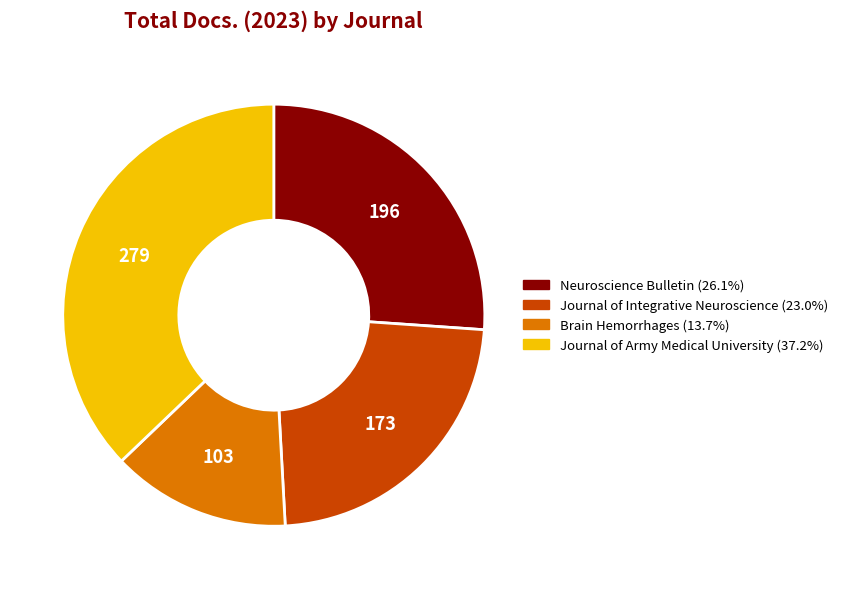

Between Brain Hemorrhages and Neuroscience Bulletin, which is larger?

Neuroscience Bulletin